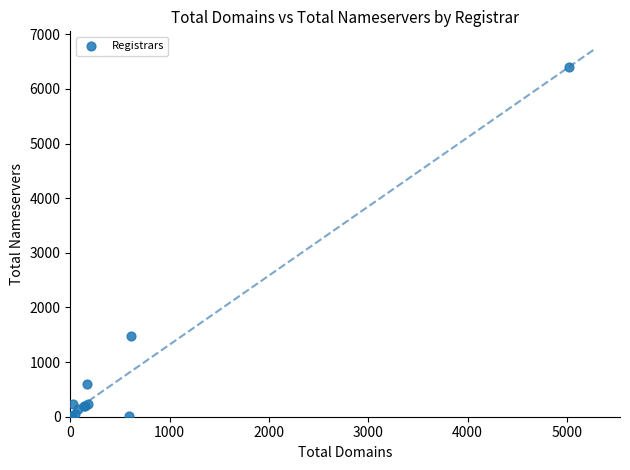

What Y value in the scatter plot is closest to 3203?

1482